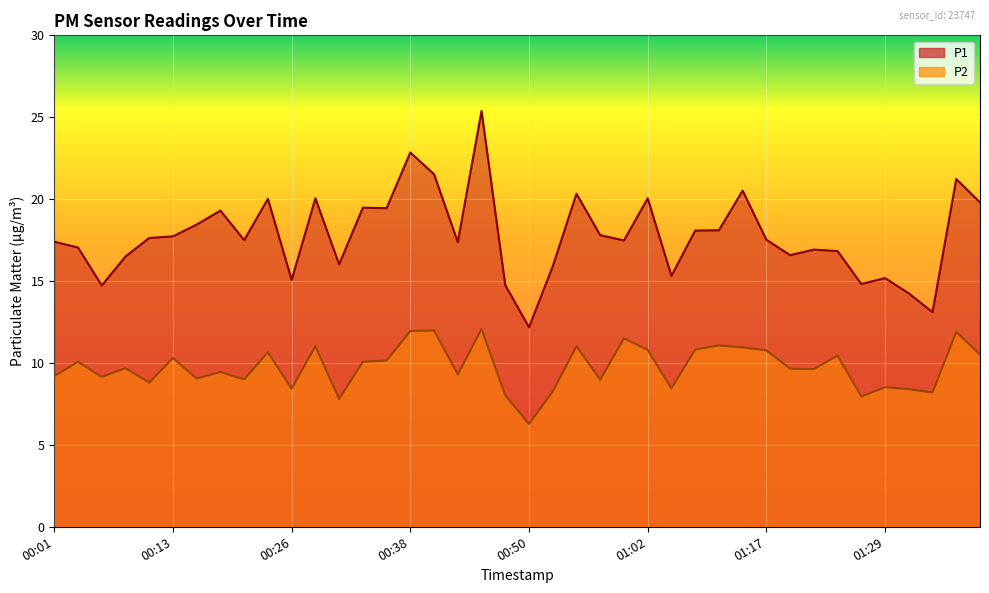

Reading right to left, what are all the values shown in this chart?

P1: 01:39=19.8	01:36=21.2	01:34=13.1	01:32=14.2	01:29=15.2	01:27=14.8	01:24=16.8	01:22=16.9	01:19=16.6	01:17=17.5	01:15=20.5	01:12=18.1	01:07=18.1	01:05=15.3	01:02=20.1	01:00=17.5	00:57=17.8	00:55=20.3	00:52=15.9	00:50=12.2	00:48=14.8	00:45=25.4	00:43=17.4	00:40=21.5	00:38=22.9	00:35=19.4	00:33=19.5	00:31=16.0	00:28=20.1	00:26=15.1	00:23=20.0	00:21=17.5	00:18=19.3	00:16=18.4	00:13=17.7	00:11=17.6	00:08=16.5	00:06=14.7	00:04=17.1	00:01=17.4
P2: 01:39=10.5	01:36=11.9	01:34=8.2	01:32=8.4	01:29=8.5	01:27=8.0	01:24=10.4	01:22=9.6	01:19=9.7	01:17=10.8	01:15=10.9	01:12=11.1	01:07=10.8	01:05=8.4	01:02=10.8	01:00=11.5	00:57=9.0	00:55=11.0	00:52=8.2	00:50=6.3	00:48=8.0	00:45=12.1	00:43=9.3	00:40=12.0	00:38=11.9	00:35=10.2	00:33=10.1	00:31=7.8	00:28=11.0	00:26=8.4	00:23=10.7	00:21=9.0	00:18=9.4	00:16=9.1	00:13=10.3	00:11=8.8	00:08=9.7	00:06=9.2	00:04=10.1	00:01=9.2